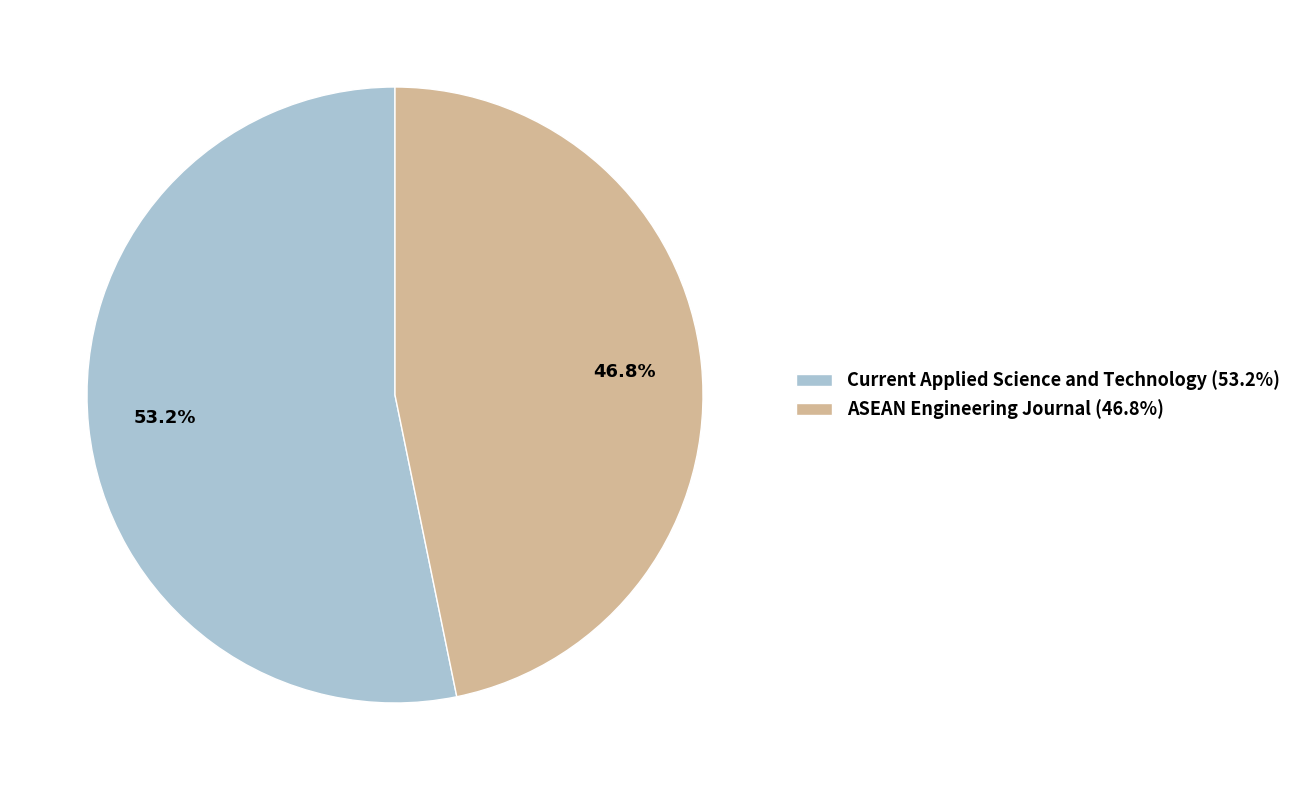

Between Current Applied Science and Technology and ASEAN Engineering Journal, which is larger?

Current Applied Science and Technology